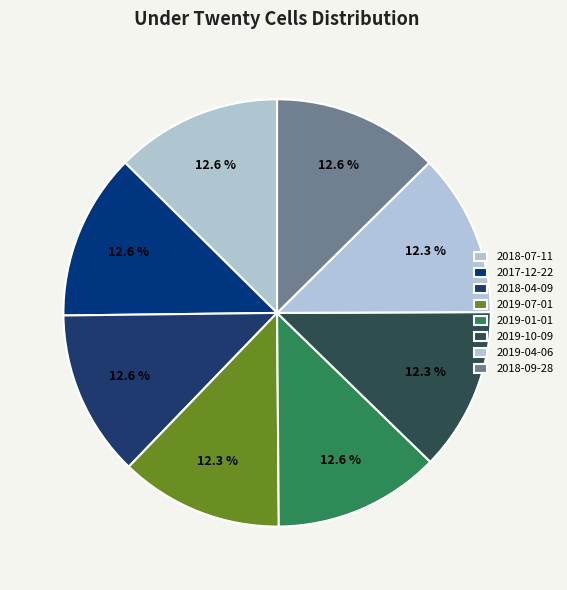

To the nearest percent, what portion does 2018-09-28 represent?

13%